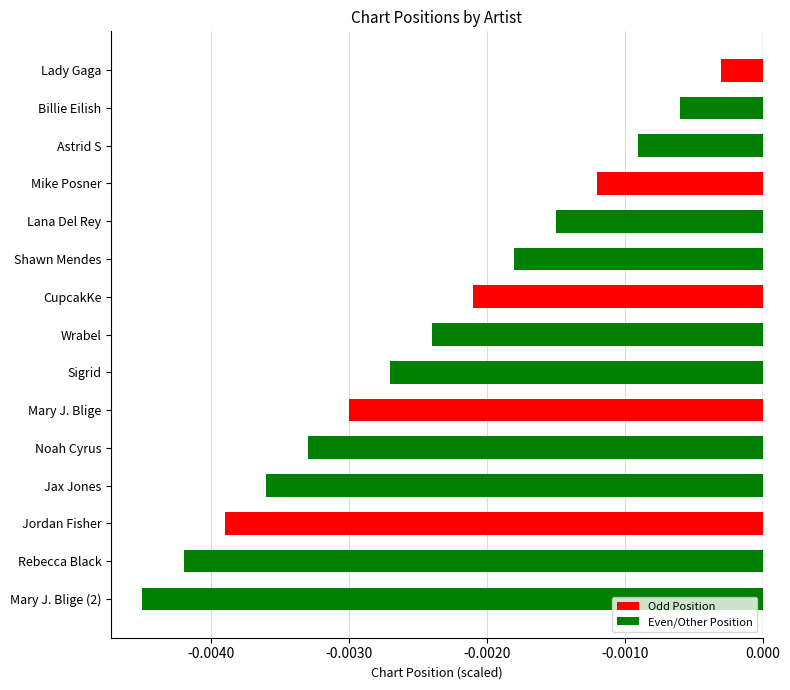

What is the label of the 9th bar from the top?

Sigrid